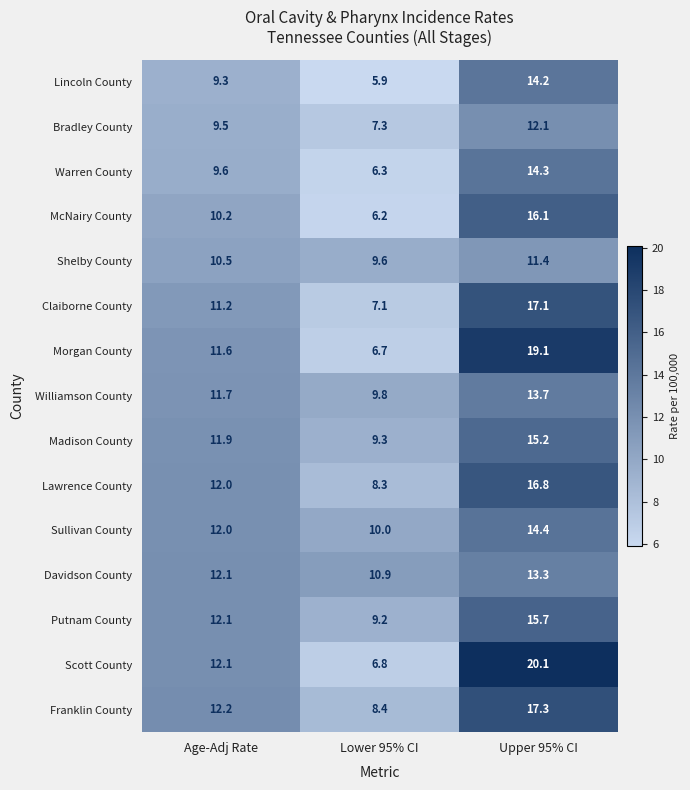

What is the difference between the Bradley County values at Lower 95% CI and Age-Adj Rate?

2.2